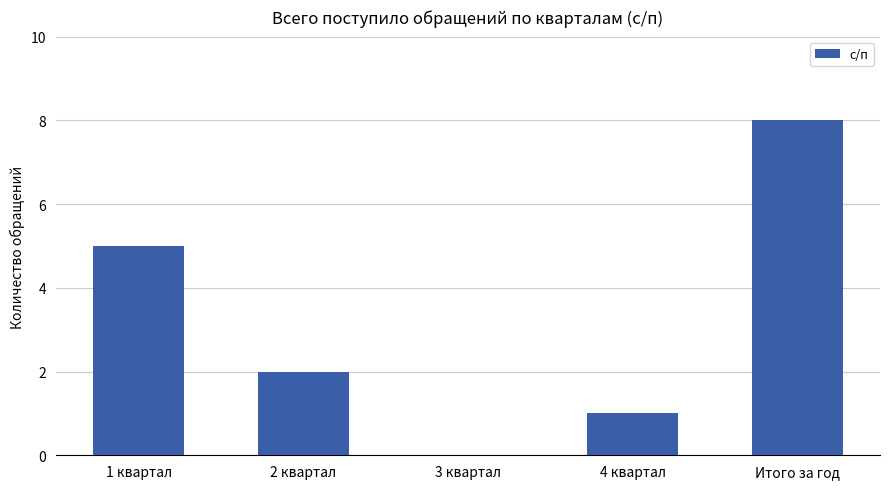

What is the greatest value displayed?

8